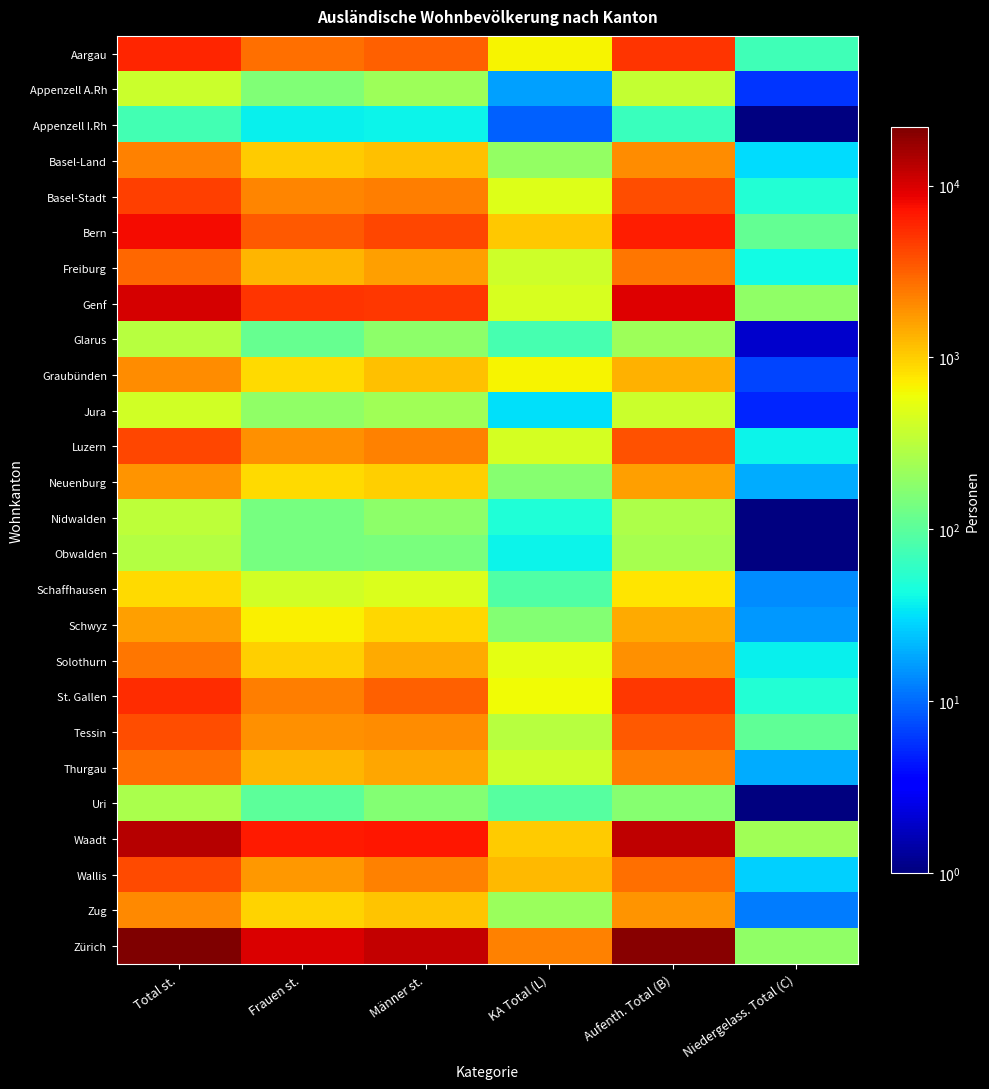

Reading right to left, transcribe all the data shown in this chart.

Aargau: Niedergelass. Total (C)=71.0	Aufenth. Total (B)=5115.0	KA Total (L)=656.0	Männer st.=3158.0	Frauen st.=2684.0	Total st.=5842.0
Appenzell A.Rh: Niedergelass. Total (C)=6.0	Aufenth. Total (B)=356.0	KA Total (L)=17.0	Männer st.=224.0	Frauen st.=155.0	Total st.=379.0
Appenzell I.Rh: Niedergelass. Total (C)=0.5	Aufenth. Total (B)=66.0	KA Total (L)=9.0	Männer st.=38.0	Frauen st.=37.0	Total st.=75.0
Basel-Land: Niedergelass. Total (C)=30.0	Aufenth. Total (B)=1985.0	KA Total (L)=195.0	Männer st.=1166.0	Frauen st.=1044.0	Total st.=2210.0
Basel-Stadt: Niedergelass. Total (C)=51.0	Aufenth. Total (B)=3929.0	KA Total (L)=481.0	Männer st.=2299.0	Frauen st.=2162.0	Total st.=4461.0
Bern: Niedergelass. Total (C)=111.0	Aufenth. Total (B)=6513.0	KA Total (L)=1054.0	Männer st.=4191.0	Frauen st.=3487.0	Total st.=7678.0
Freiburg: Niedergelass. Total (C)=42.0	Aufenth. Total (B)=2526.0	KA Total (L)=399.0	Männer st.=1651.0	Frauen st.=1316.0	Total st.=2967.0
Genf: Niedergelass. Total (C)=194.0	Aufenth. Total (B)=9440.0	KA Total (L)=459.0	Männer st.=4943.0	Frauen st.=5150.0	Total st.=10093.0
Glarus: Niedergelass. Total (C)=2.0	Aufenth. Total (B)=220.0	KA Total (L)=79.0	Männer st.=184.0	Frauen st.=117.0	Total st.=301.0
Graubünden: Niedergelass. Total (C)=7.0	Aufenth. Total (B)=1334.0	KA Total (L)=666.0	Männer st.=1131.0	Frauen st.=876.0	Total st.=2007.0
Jura: Niedergelass. Total (C)=5.0	Aufenth. Total (B)=382.0	KA Total (L)=32.0	Männer st.=230.0	Frauen st.=189.0	Total st.=419.0
Luzern: Niedergelass. Total (C)=39.0	Aufenth. Total (B)=3722.0	KA Total (L)=437.0	Männer st.=2249.0	Frauen st.=1949.0	Total st.=4198.0
Neuenburg: Niedergelass. Total (C)=19.0	Aufenth. Total (B)=1647.0	KA Total (L)=172.0	Männer st.=977.0	Frauen st.=861.0	Total st.=1838.0
Nidwalden: Niedergelass. Total (C)=0.5	Aufenth. Total (B)=275.0	KA Total (L)=49.0	Männer st.=183.0	Frauen st.=141.0	Total st.=324.0
Obwalden: Niedergelass. Total (C)=0.5	Aufenth. Total (B)=250.0	KA Total (L)=39.0	Männer st.=148.0	Frauen st.=141.0	Total st.=289.0
Schaffhausen: Niedergelass. Total (C)=14.0	Aufenth. Total (B)=778.0	KA Total (L)=88.0	Männer st.=464.0	Frauen st.=416.0	Total st.=880.0
Schwyz: Niedergelass. Total (C)=16.0	Aufenth. Total (B)=1438.0	KA Total (L)=164.0	Männer st.=916.0	Frauen st.=702.0	Total st.=1618.0
Solothurn: Niedergelass. Total (C)=37.0	Aufenth. Total (B)=1917.0	KA Total (L)=521.0	Männer st.=1471.0	Frauen st.=1004.0	Total st.=2475.0
St. Gallen: Niedergelass. Total (C)=50.0	Aufenth. Total (B)=4868.0	KA Total (L)=618.0	Männer st.=3166.0	Frauen st.=2370.0	Total st.=5536.0
Tessin: Niedergelass. Total (C)=108.0	Aufenth. Total (B)=3504.0	KA Total (L)=301.0	Männer st.=2030.0	Frauen st.=1883.0	Total st.=3913.0
Thurgau: Niedergelass. Total (C)=19.0	Aufenth. Total (B)=2340.0	KA Total (L)=405.0	Männer st.=1488.0	Frauen st.=1276.0	Total st.=2764.0
Uri: Niedergelass. Total (C)=1.0	Aufenth. Total (B)=172.0	KA Total (L)=93.0	Männer st.=162.0	Frauen st.=104.0	Total st.=266.0
Waadt: Niedergelass. Total (C)=236.0	Aufenth. Total (B)=12476.0	KA Total (L)=1013.0	Männer st.=7012.0	Frauen st.=6713.0	Total st.=13725.0
Wallis: Niedergelass. Total (C)=27.0	Aufenth. Total (B)=2776.0	KA Total (L)=1223.0	Männer st.=2270.0	Frauen st.=1756.0	Total st.=4026.0
Zug: Niedergelass. Total (C)=12.0	Aufenth. Total (B)=1851.0	KA Total (L)=214.0	Männer st.=1124.0	Frauen st.=953.0	Total st.=2077.0
Zürich: Niedergelass. Total (C)=190.0	Aufenth. Total (B)=19583.0	KA Total (L)=2228.0	Männer st.=11951.0	Frauen st.=10050.0	Total st.=22001.0